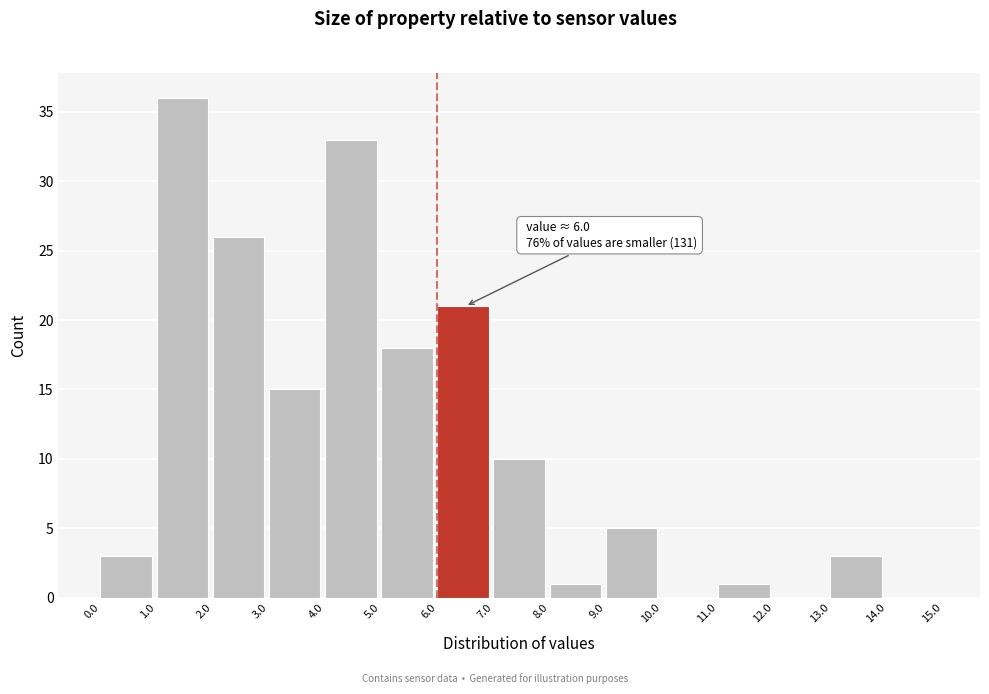

Which range on the x-axis has the tallest bar?

1.0 to 2.0